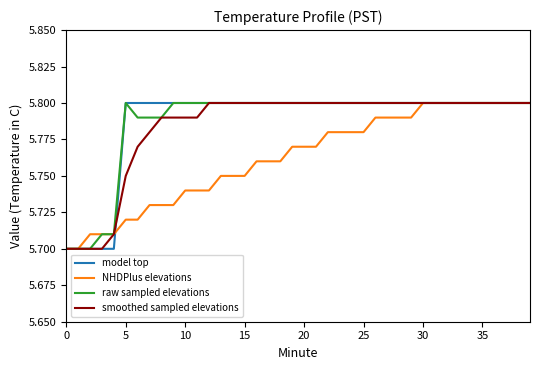

What is the lowest value of the model top series?

5.7